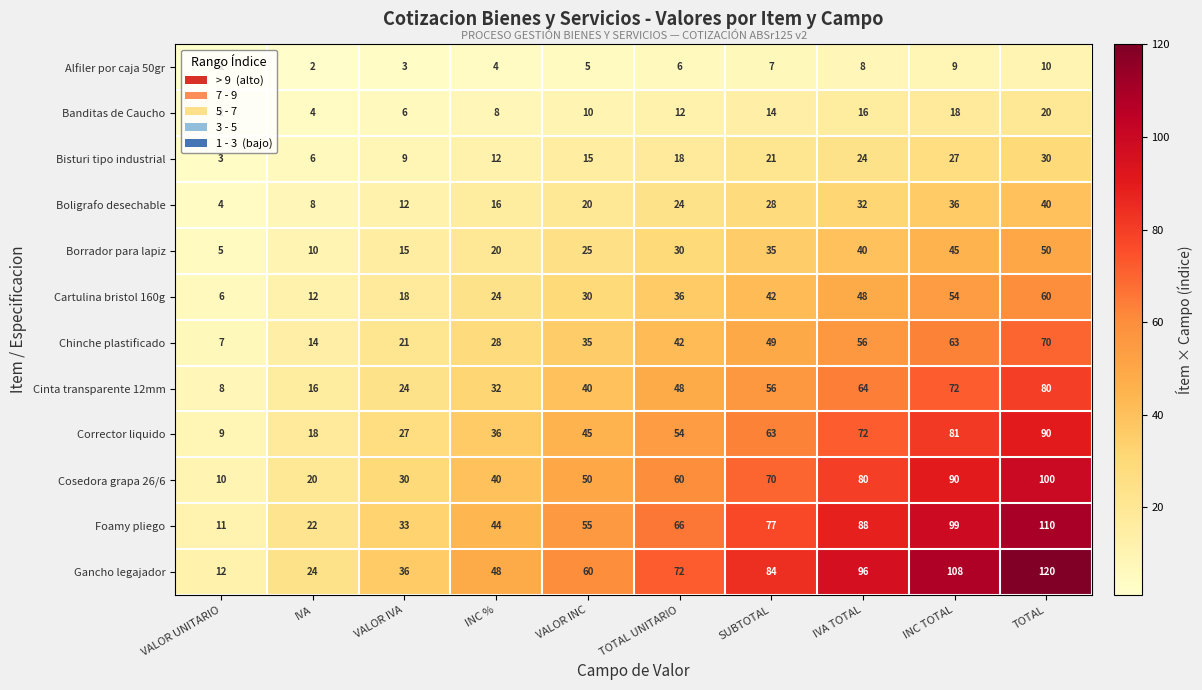

Which category has the highest value across all series?

TOTAL